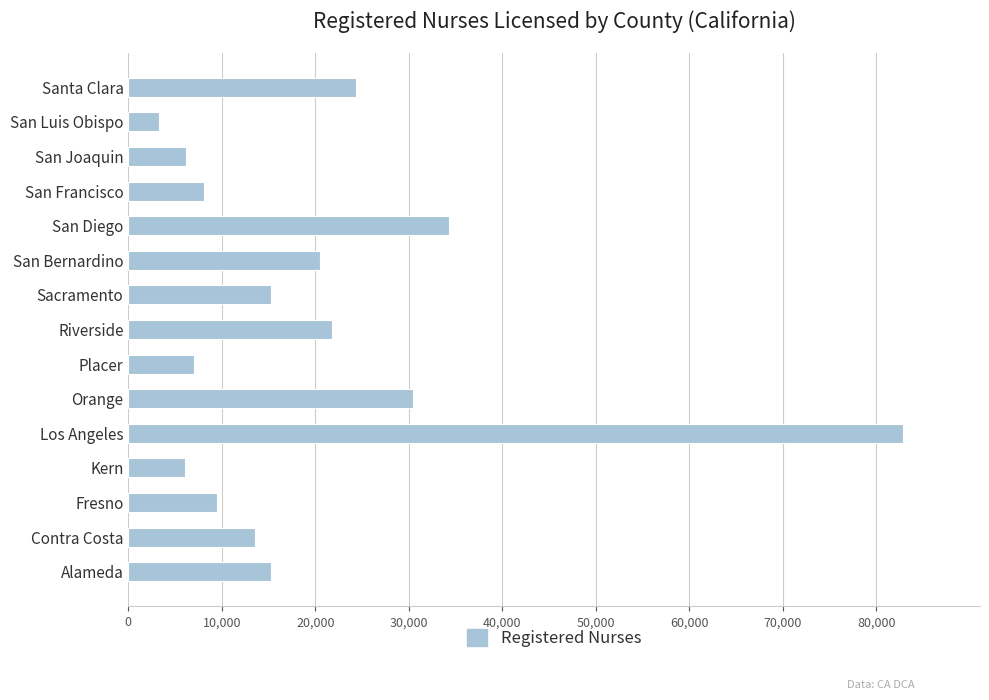

What is the sum of all values?

298507